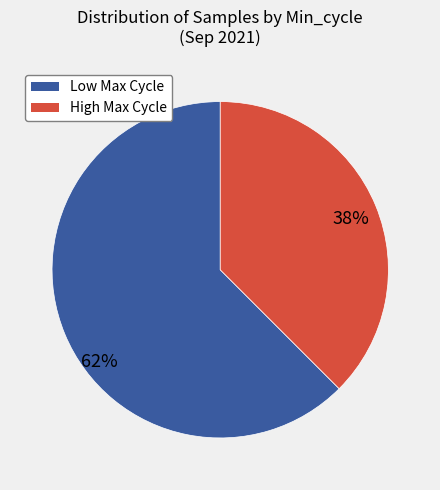

Does any single category account for the majority?

Yes